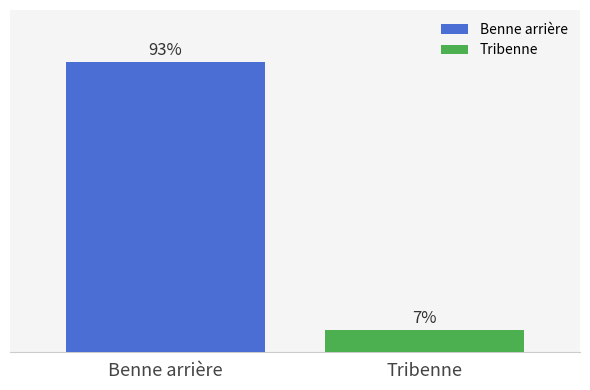

Which label corresponds to the largest value in the chart?

Benne arrière